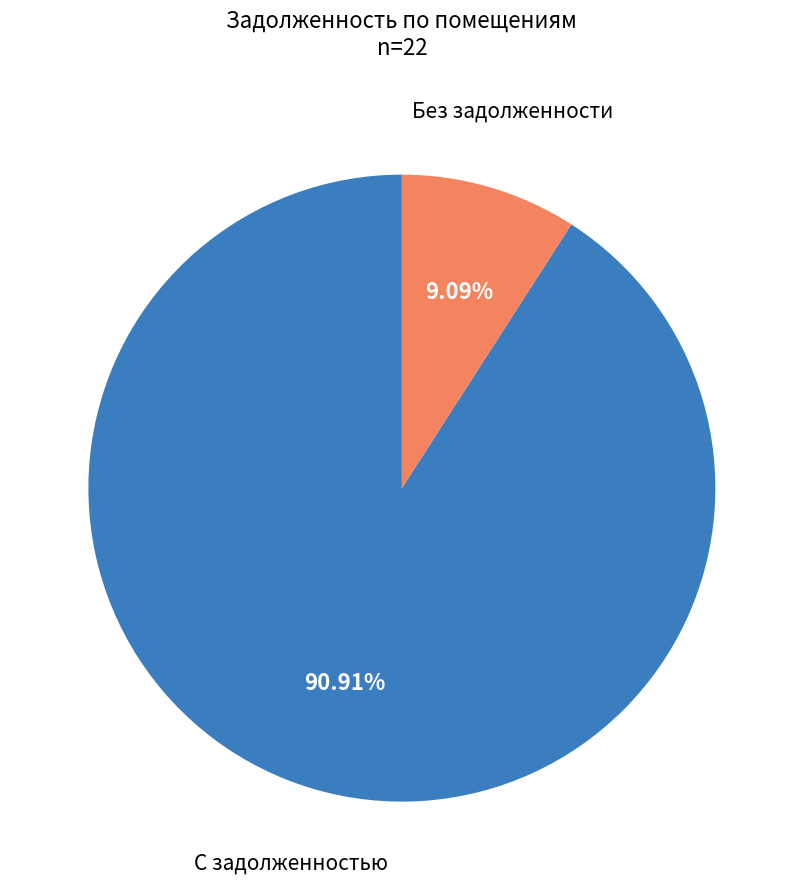

Is there a majority slice in this chart?

Yes